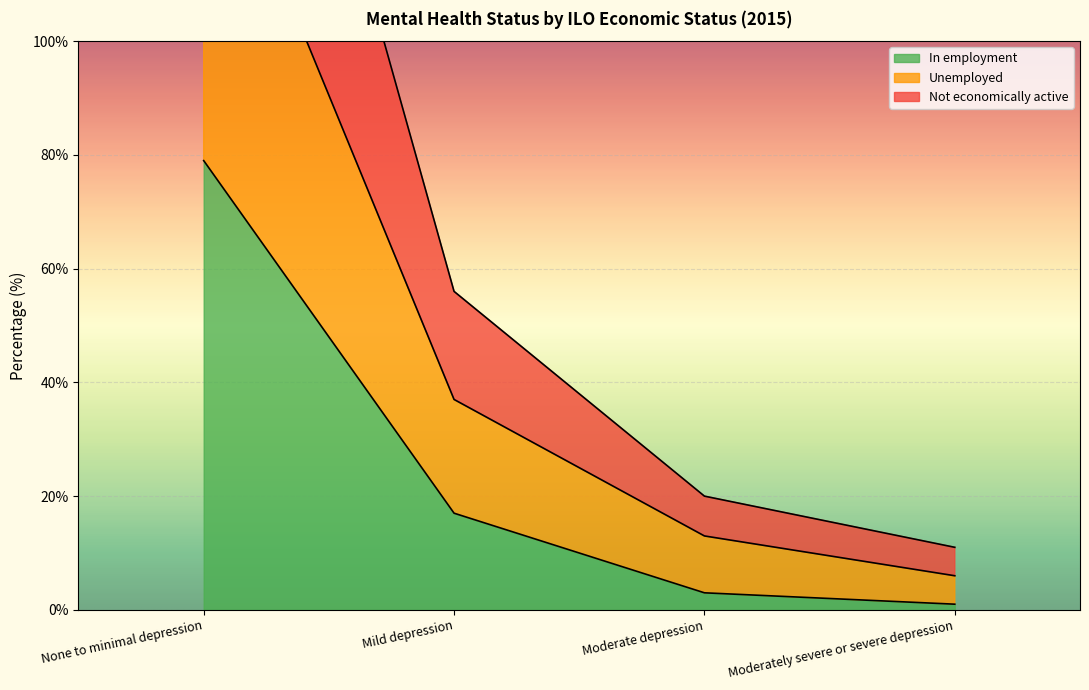

What are all the series names shown in the legend?

In employment, Unemployed, Not economically active